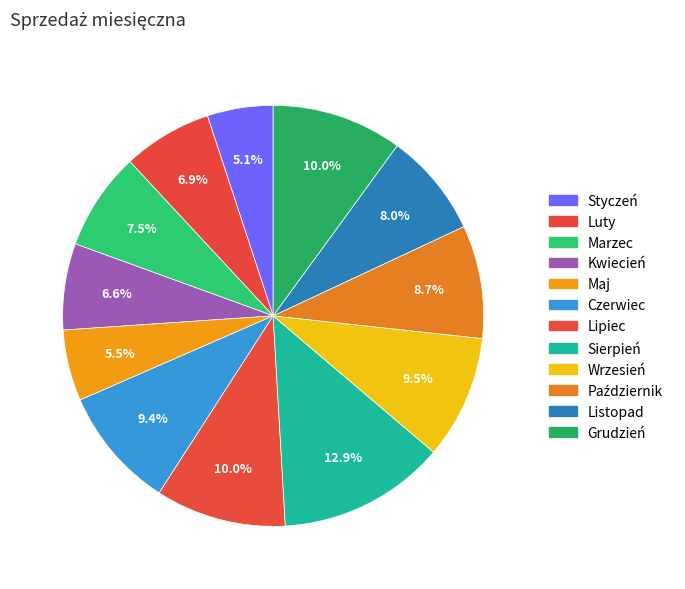

How many slices are in this pie chart?

12